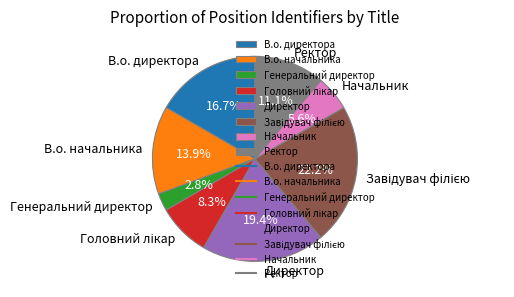

How many slices are in this pie chart?

8